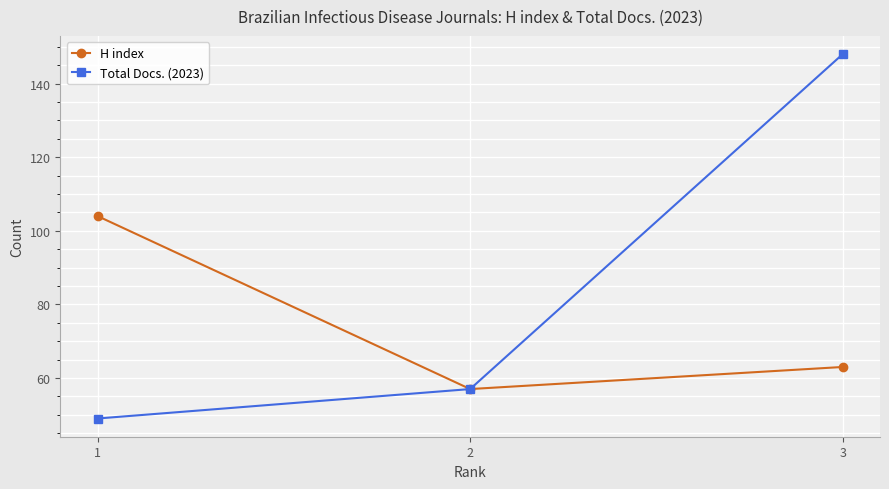

The value of Total Docs. (2023) at 2 is 97. True or false?

False